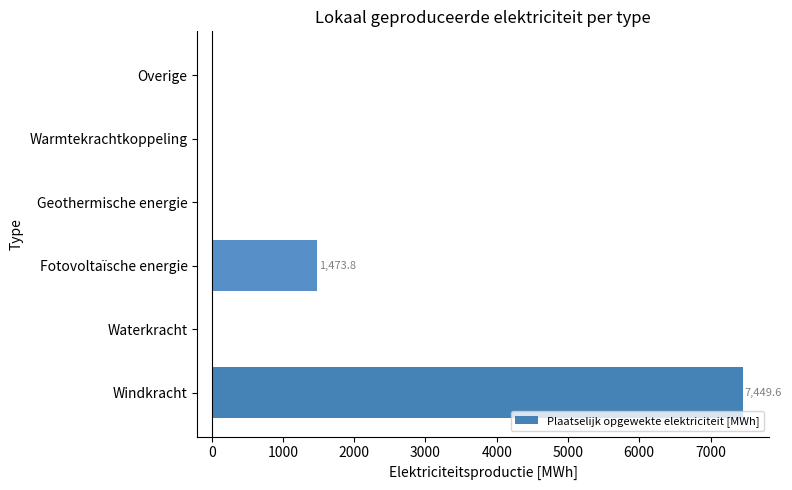

What is the sum of the values at Geothermische energie and Windkracht?

7449.6